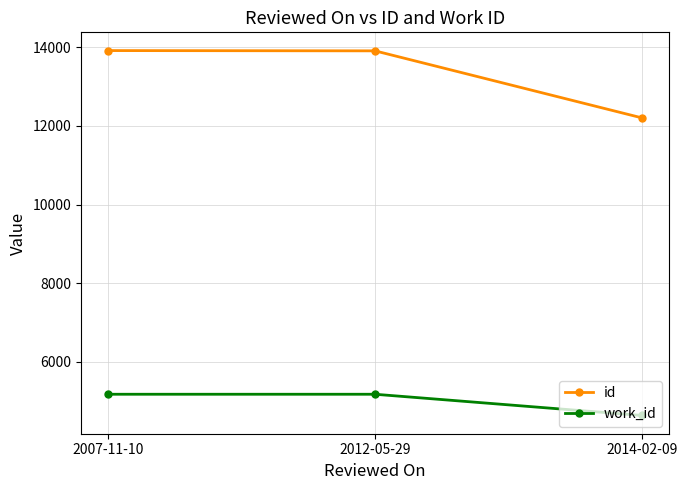

What is the value of the work_id point at the 2nd from the left?

5175